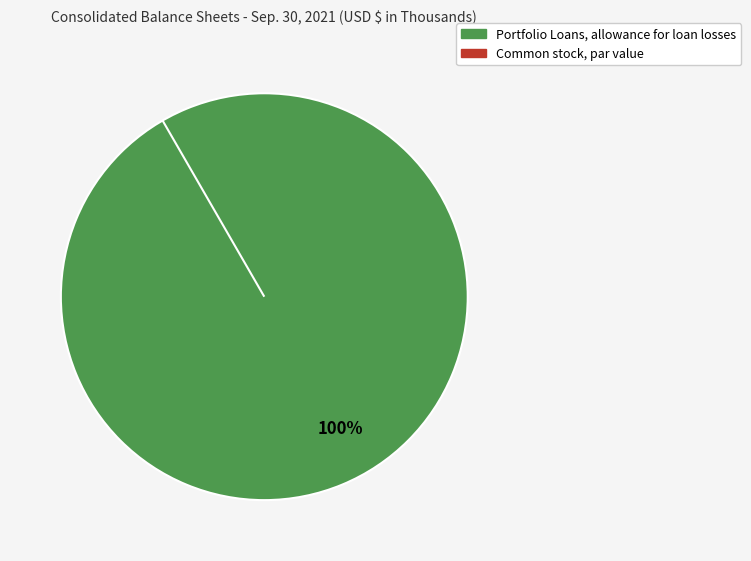

Which category accounts for the majority?

Portfolio Loans, allowance for loan losses